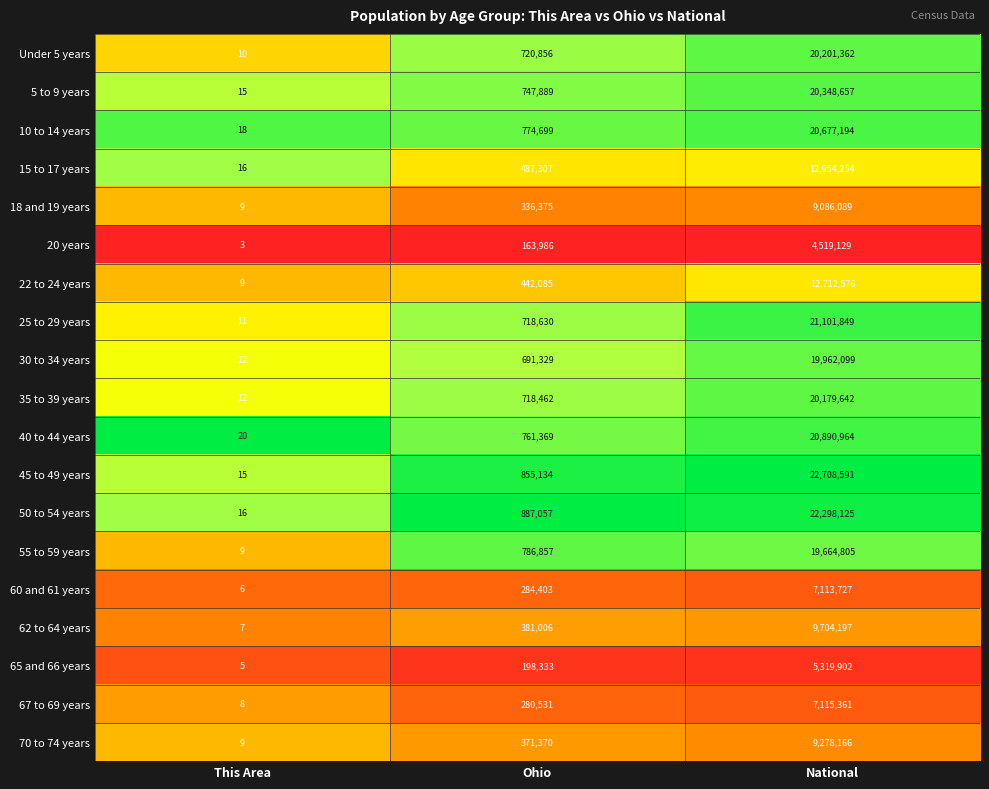

Which category has the highest value in the 18 and 19 years series?

National